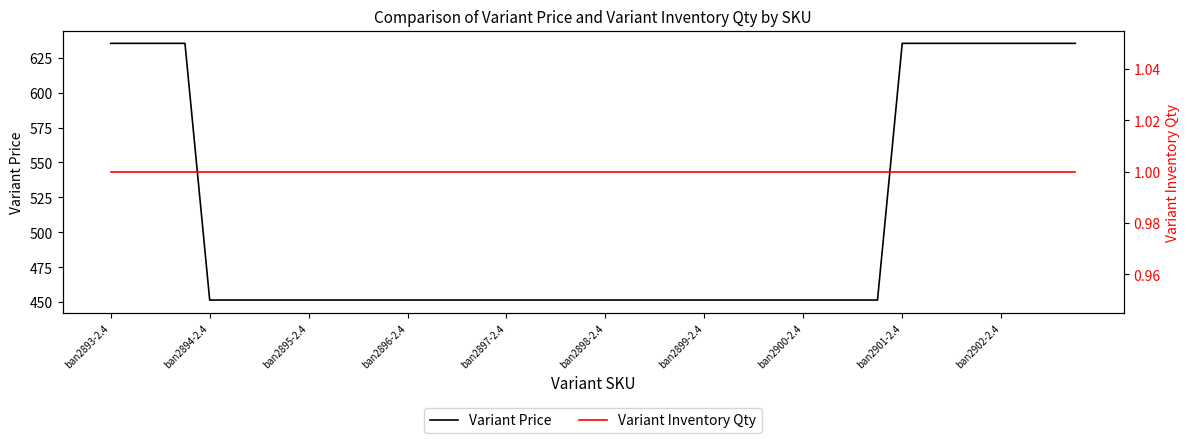

True or false: Variant Inventory Qty has more than 1 interior local peaks.

False